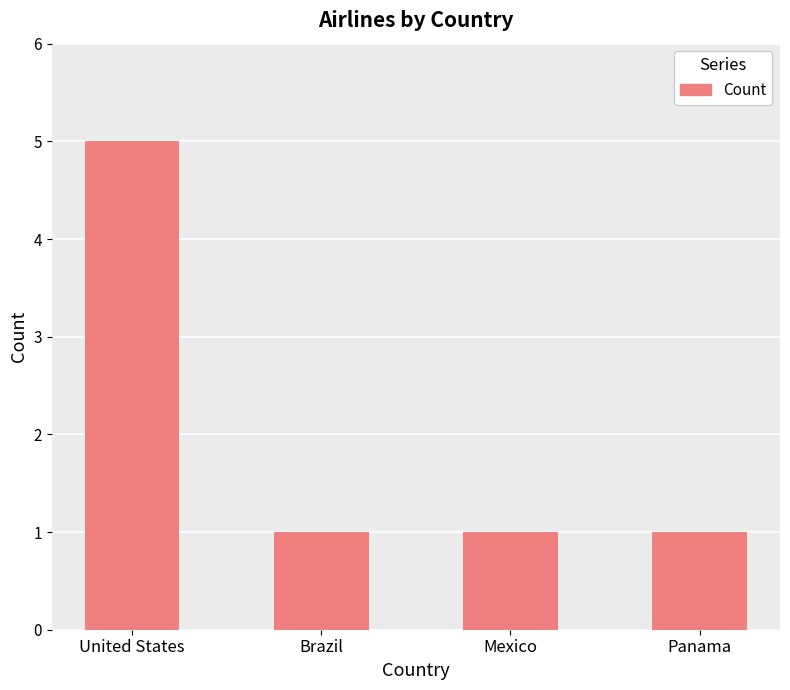

The chart shows a value of 2 at Panama. True or false?

False